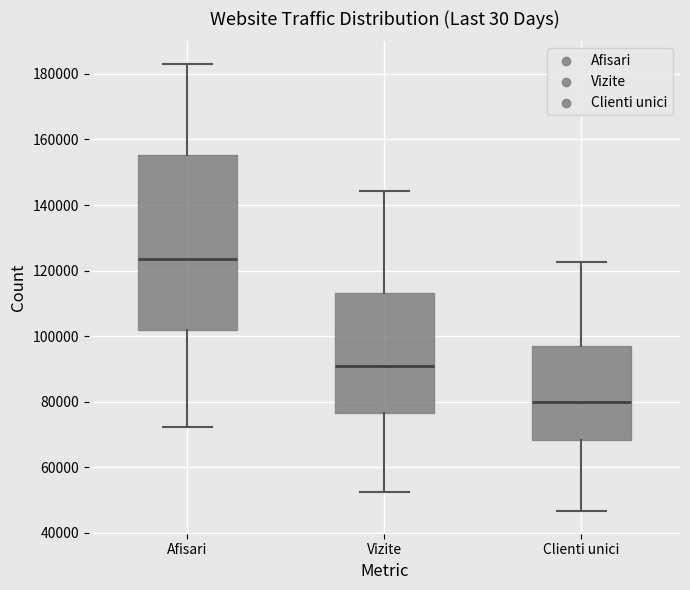

Reading left to right, transcribe this box plot: for each box, give where its median line is, the range the box spans, and where its two whiskers end, as read against the y-axis. The values are not printed on the chart, so give them approximately, as read against the axis.

Afisari: median 124000, box 102000 to 156000, whiskers 72000 to 184000
Vizite: median 90000, box 76000 to 114000, whiskers 52000 to 144000
Clienti unici: median 80000, box 68000 to 96000, whiskers 46000 to 122000